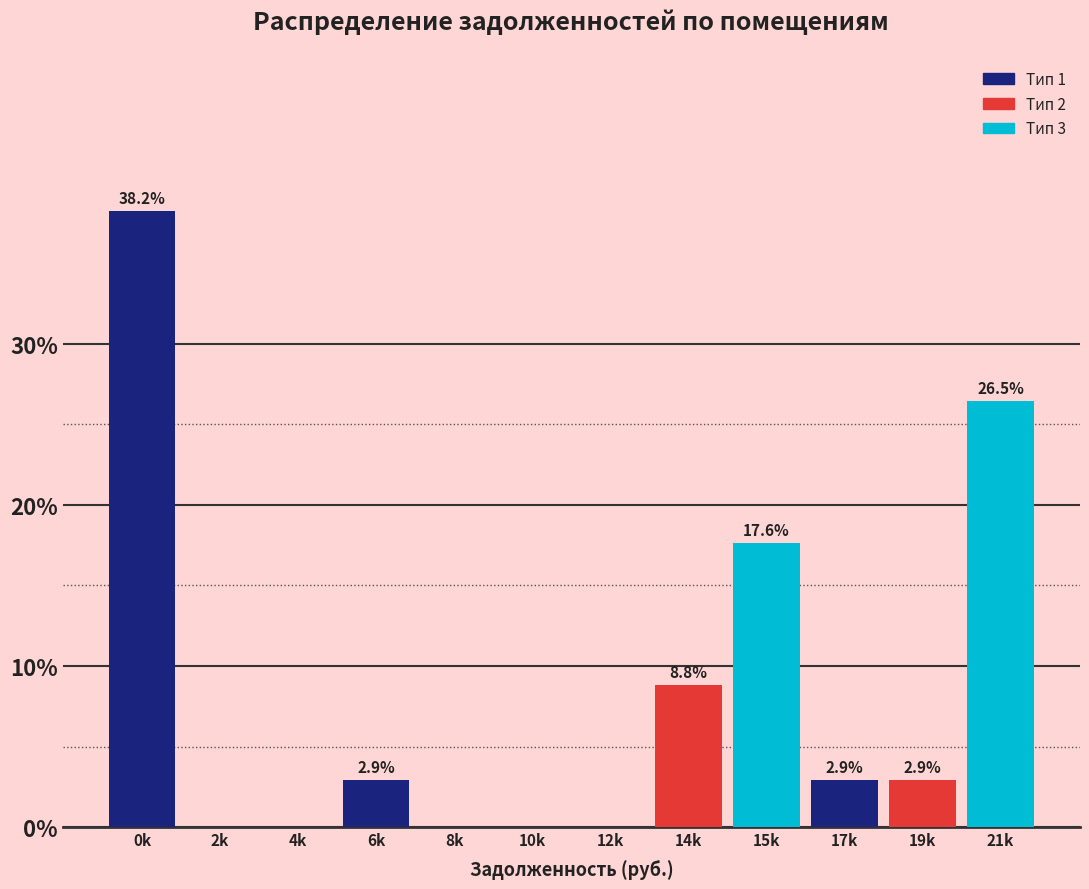

Reading left to right, what are all the values shown in this chart?

0k=38.2	2k=0.0	4k=0.0	6k=2.9	8k=0.0	10k=0.0	12k=0.0	14k=8.8	15k=17.6	17k=2.9	19k=2.9	21k=26.5